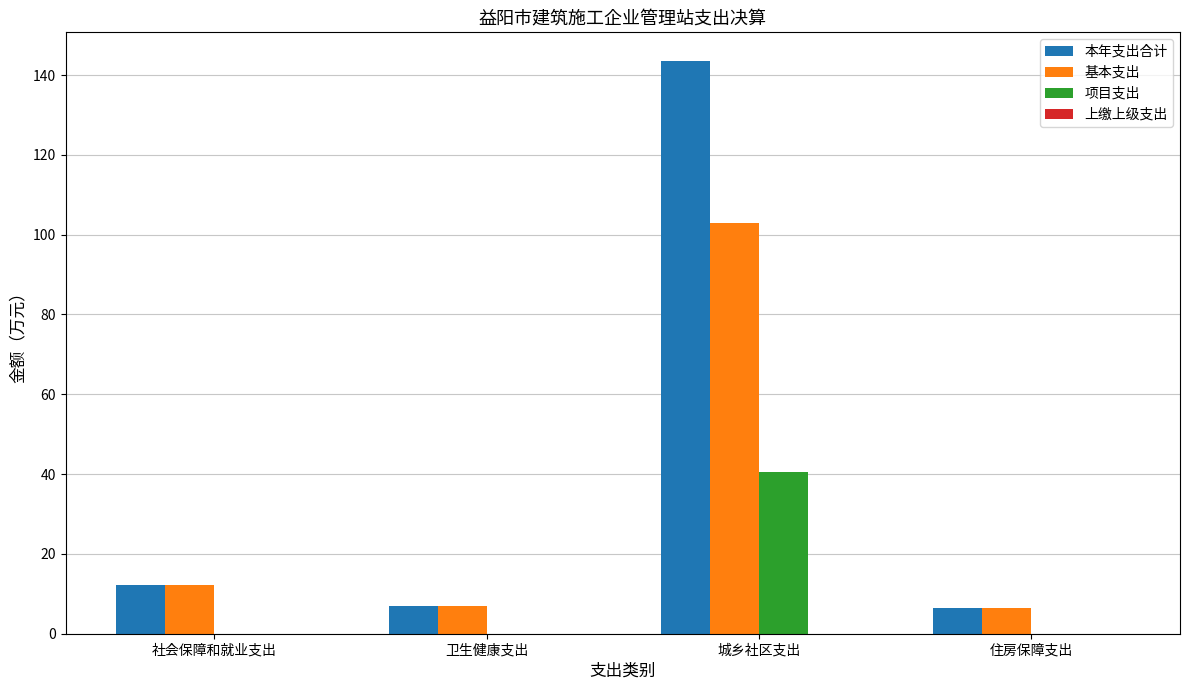

Where is 本年支出合计 nearest to the value 74?

社会保障和就业支出